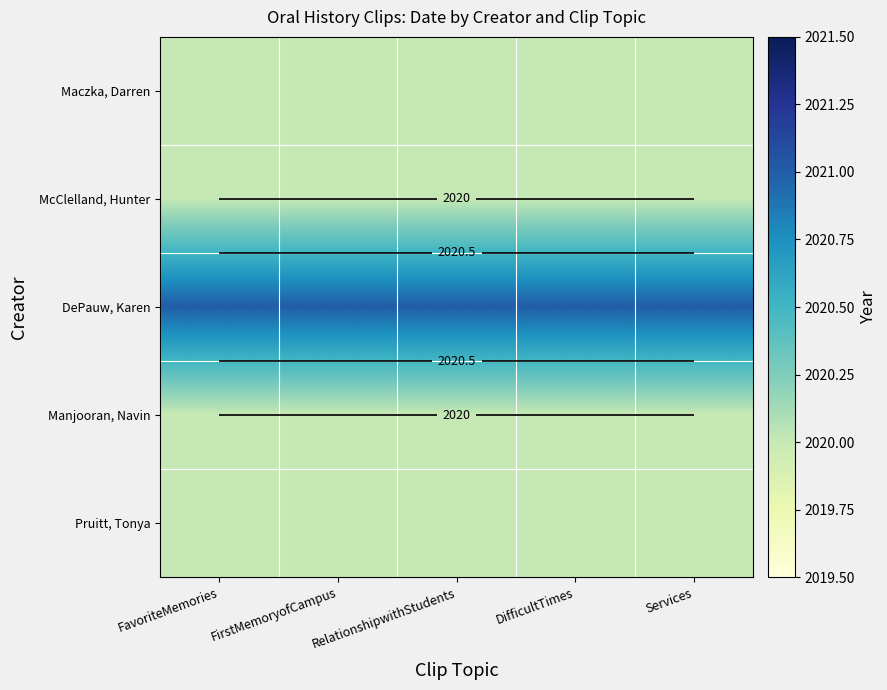

Rank the categories by Maczka, Darren value from lowest to highest.

FavoriteMemories, FirstMemoryofCampus, RelationshipwithStudents, DifficultTimes, Services